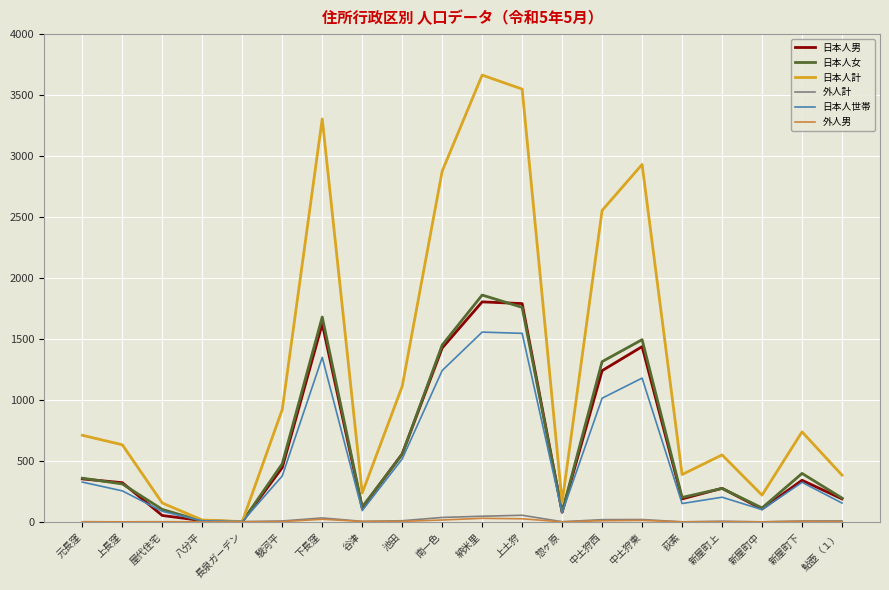

True or false: 日本人世帯 has a value of 324 at 新屋町下.

True